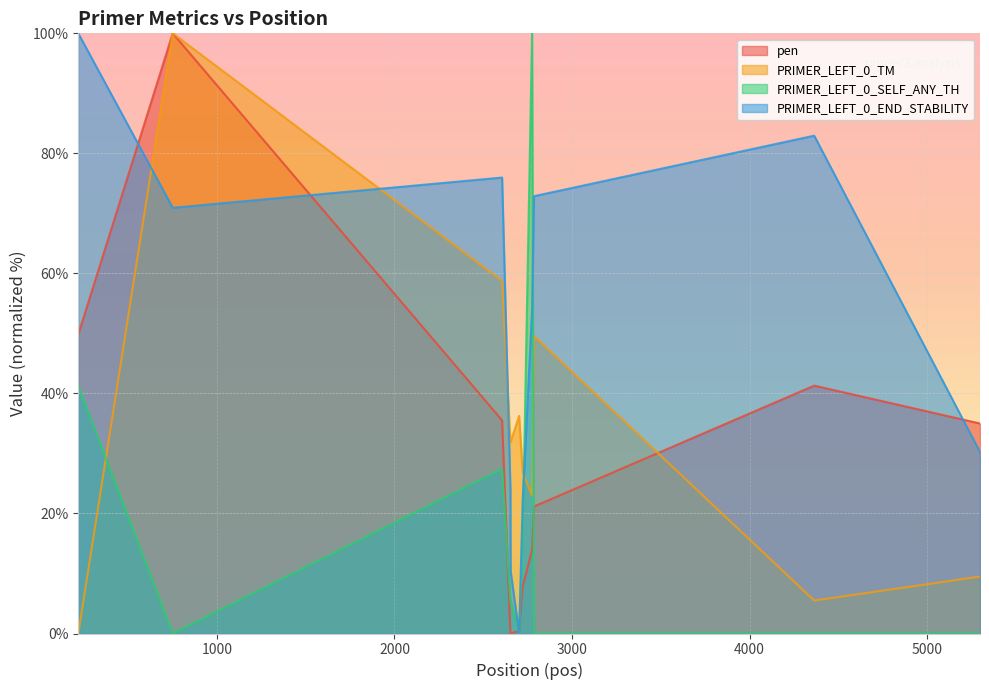

What is the spread (max minus min) of values at 5298?

35.0